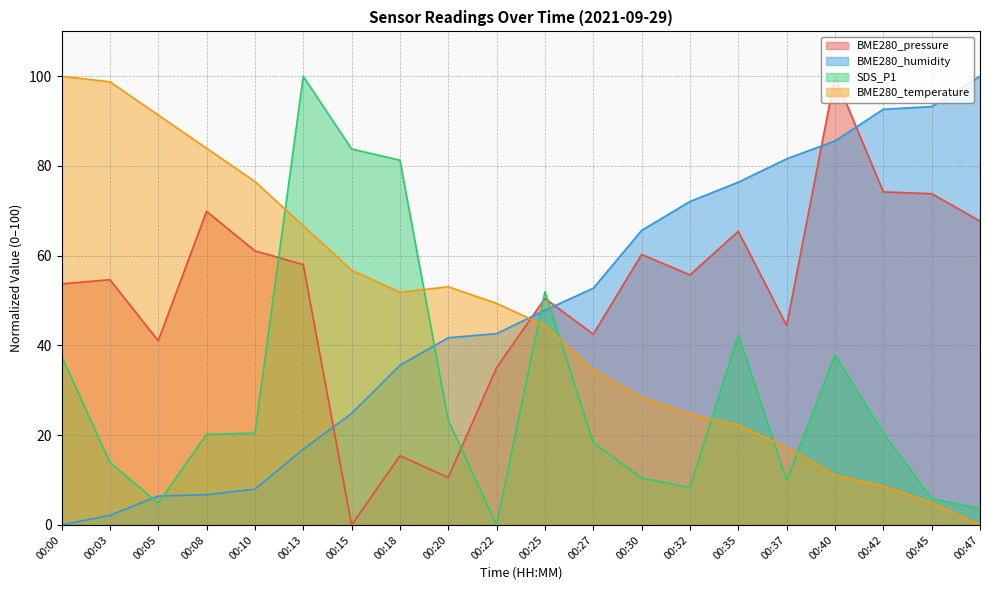

Which series has the largest range (max minus min)?

BME280_pressure